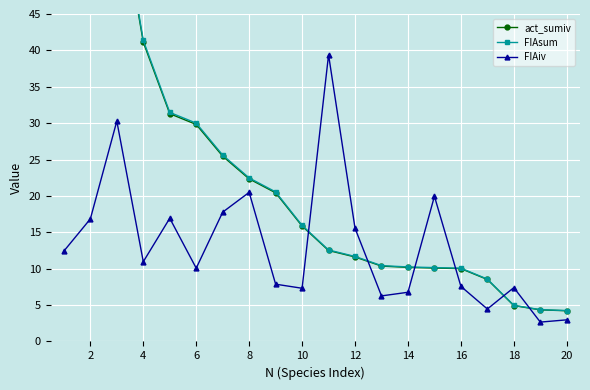

What is the value of the FIAiv point at the 16th from the left?

7.6